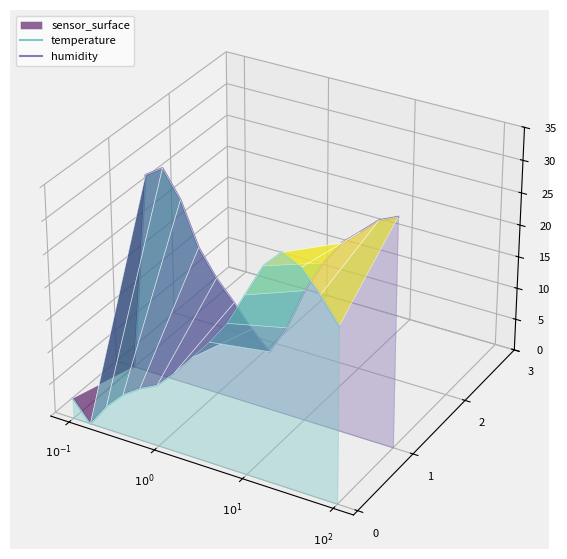

Which series changed the most between $10^{-1}$ and $10^{0}$?

humidity